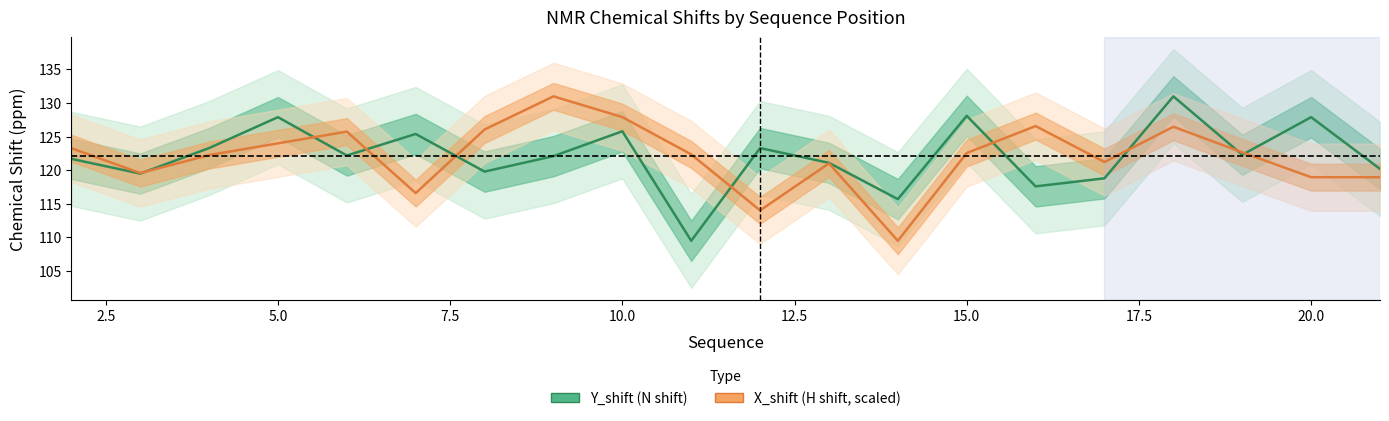

Between 5 and 8, which is larger?

5